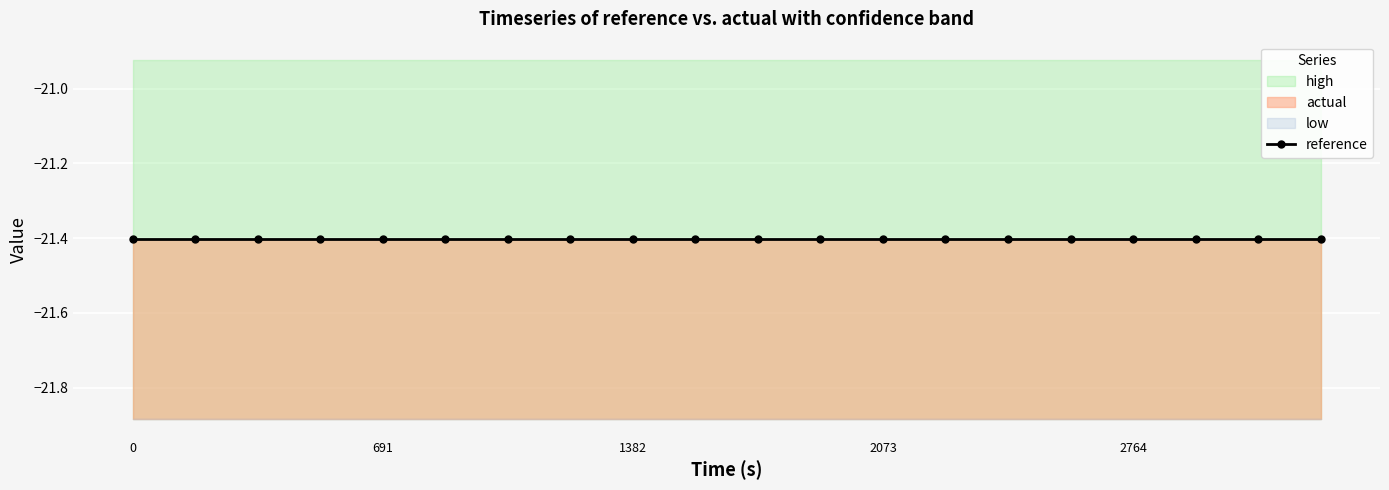

True or false: reference and high cross at least once.

False